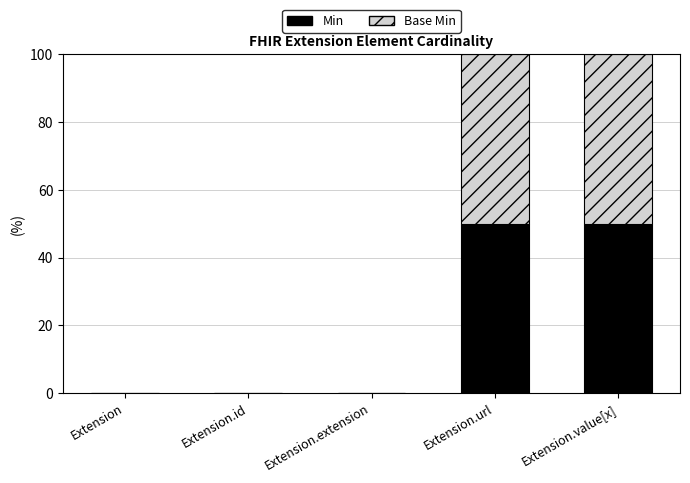

What is the highest value of the Min series?

50